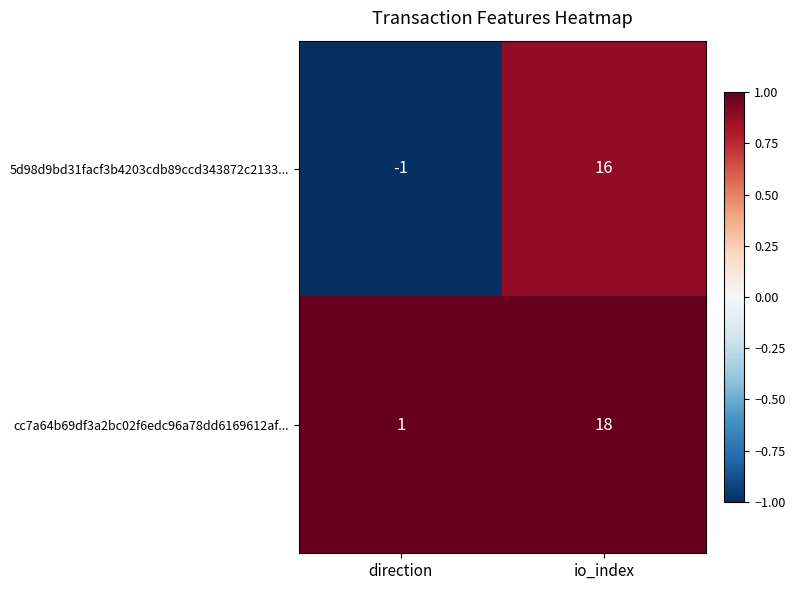

What is the total value across all series at io_index?

34